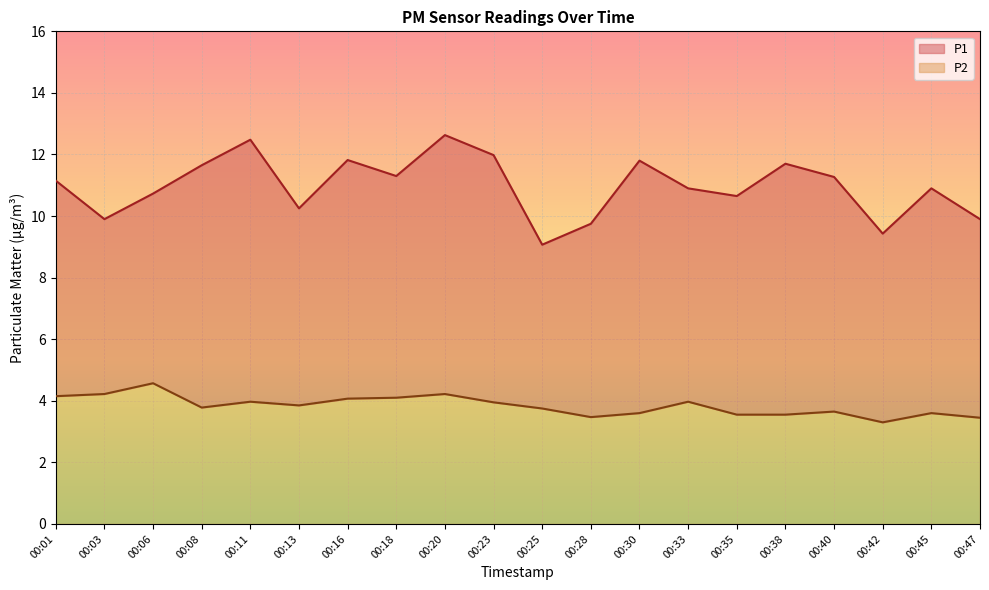

List the labels in order of P1 value, largest first.

00:20, 00:11, 00:23, 00:16, 00:30, 00:38, 00:08, 00:18, 00:40, 00:01, 00:33, 00:45, 00:06, 00:35, 00:13, 00:03, 00:47, 00:28, 00:42, 00:25